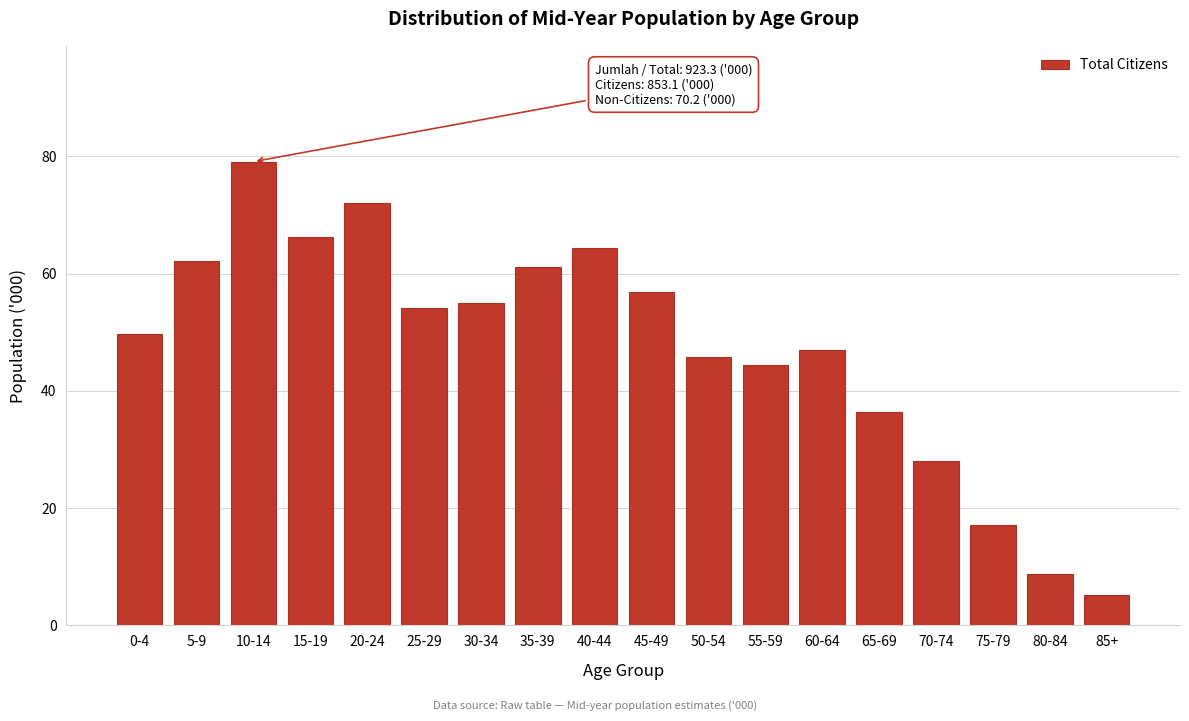

Reading right to left, what are all the values shown in this chart?

85+=5.2	80-84=8.8	75-79=17.1	70-74=28.0	65-69=36.4	60-64=46.9	55-59=44.4	50-54=45.7	45-49=56.8	40-44=64.4	35-39=61.2	30-34=55.0	25-29=54.1	20-24=72.1	15-19=66.2	10-14=79.1	5-9=62.2	0-4=49.7